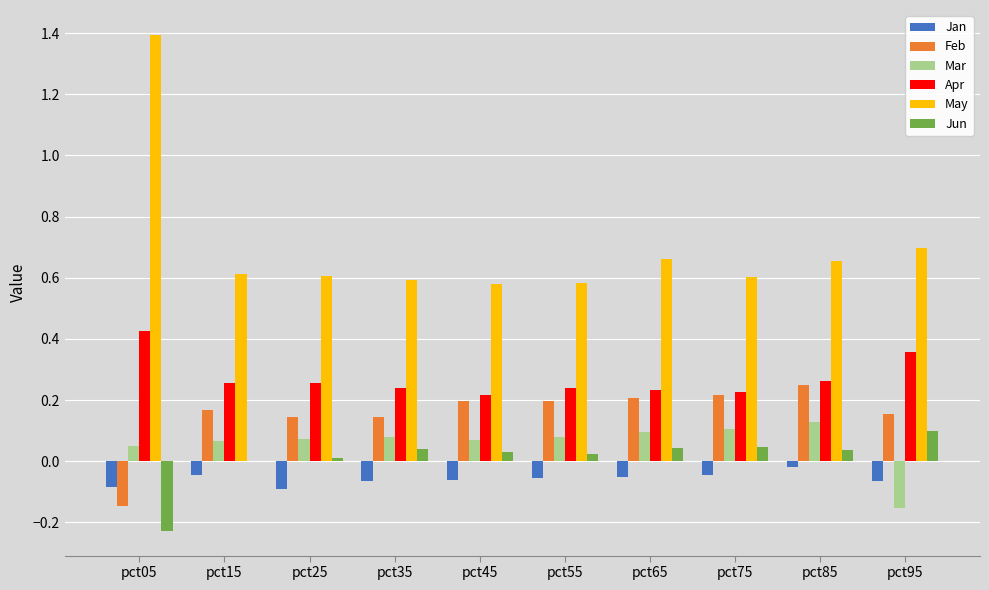

Does the chart contain stacked bars?

No